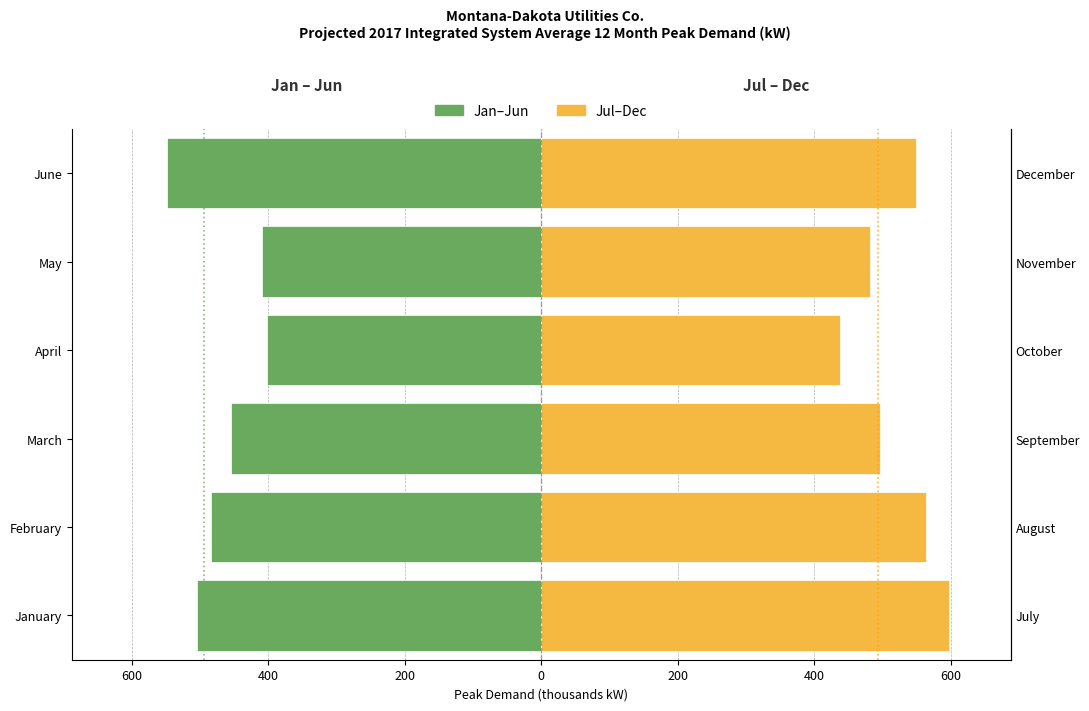

Which series has the largest range (max minus min)?

Jul–Dec